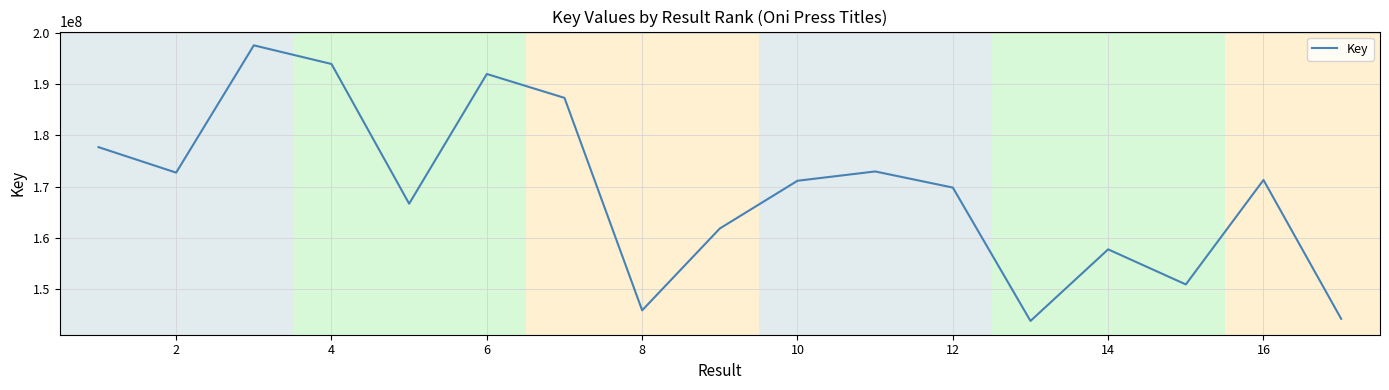

What is the greatest value displayed?

197555836